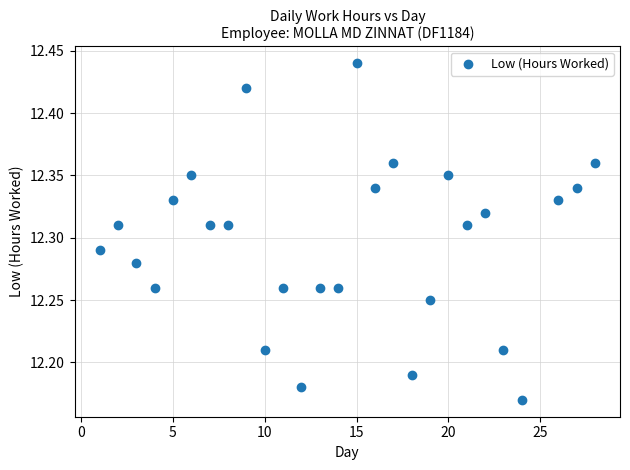

What is the range of Y values (max minus min)?

0.3